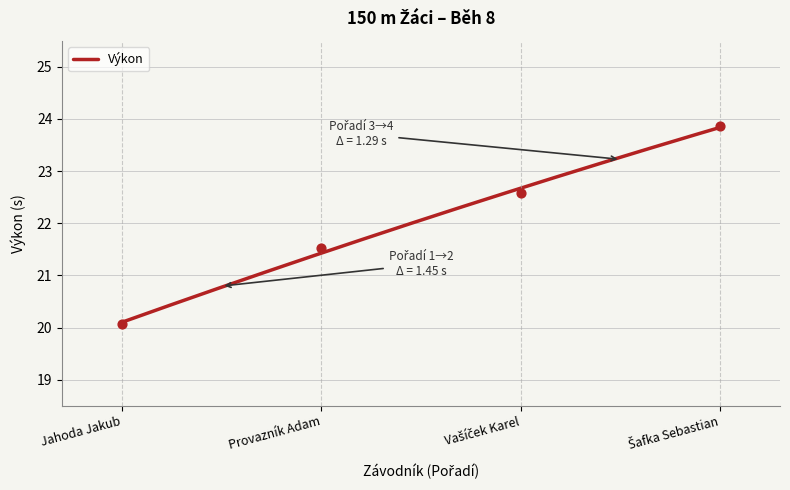

What is the change in value from Jahoda Jakub to Provazník Adam?

+1.4